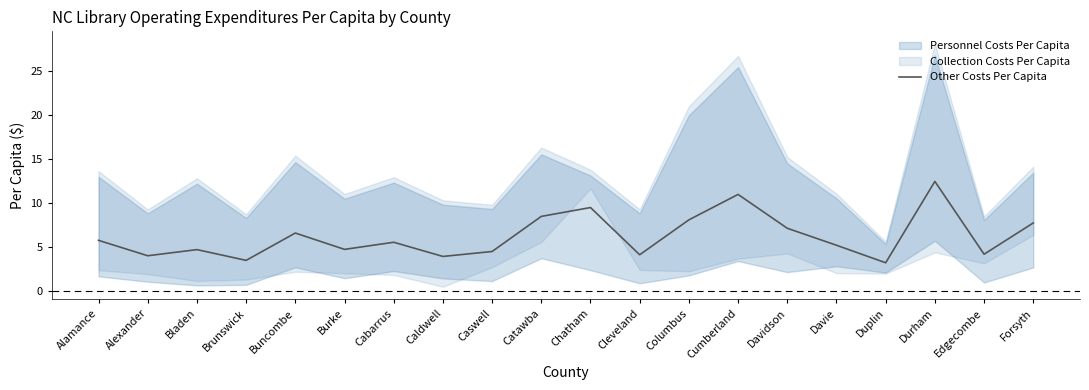

What is the difference between the second highest and minimum values?

7.8